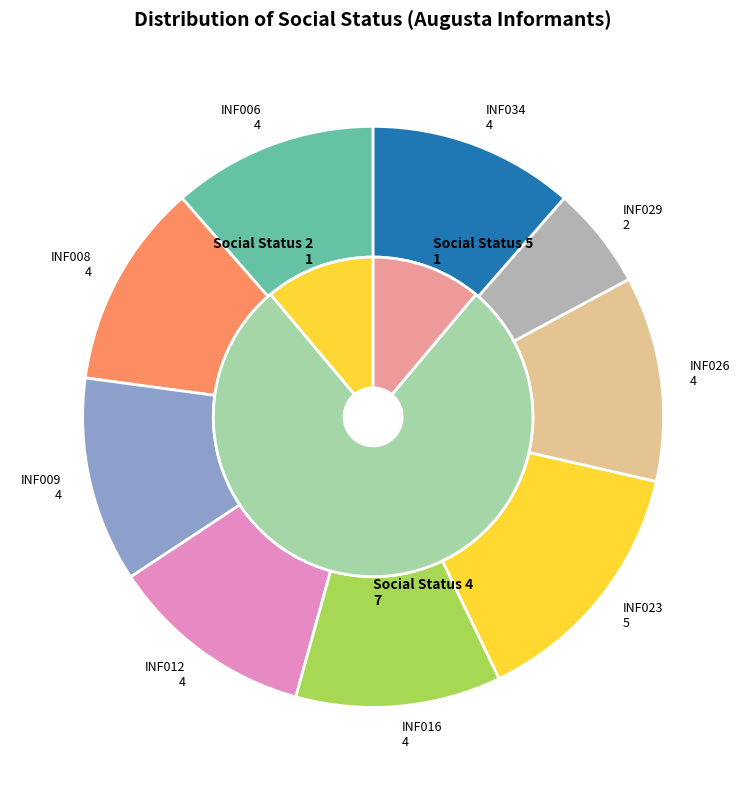

To the nearest percent, what is the combined percentage of INF029 and INF016?

17%